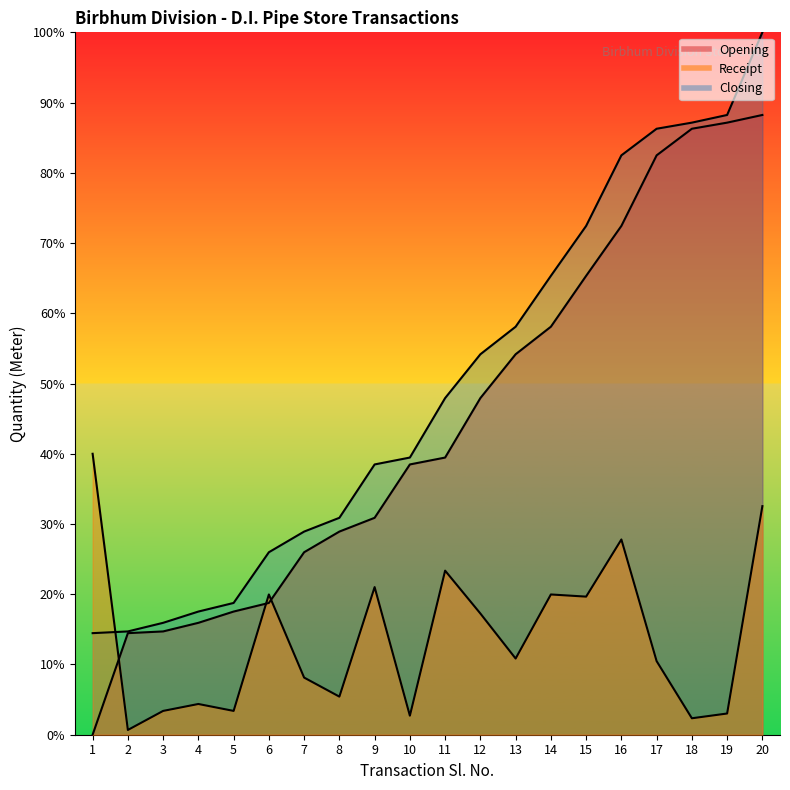

Which category has the highest value across all series?

20